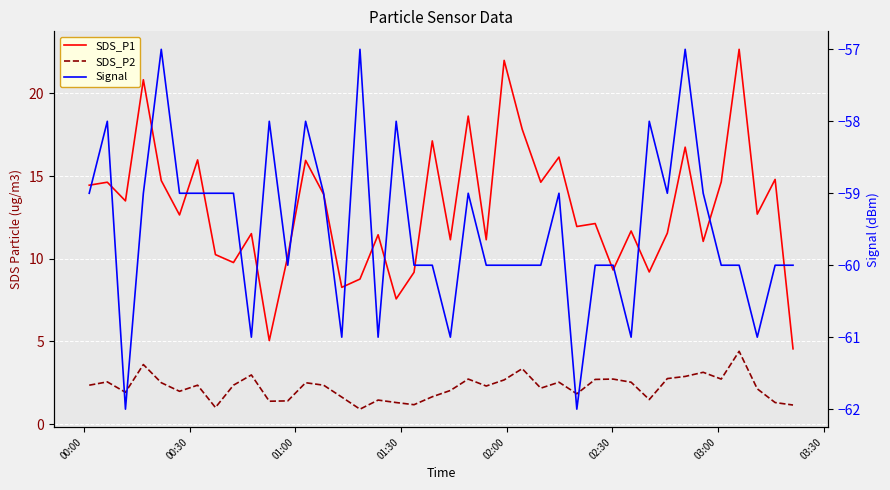

Which series has the largest total across all categories?

SDS_P1